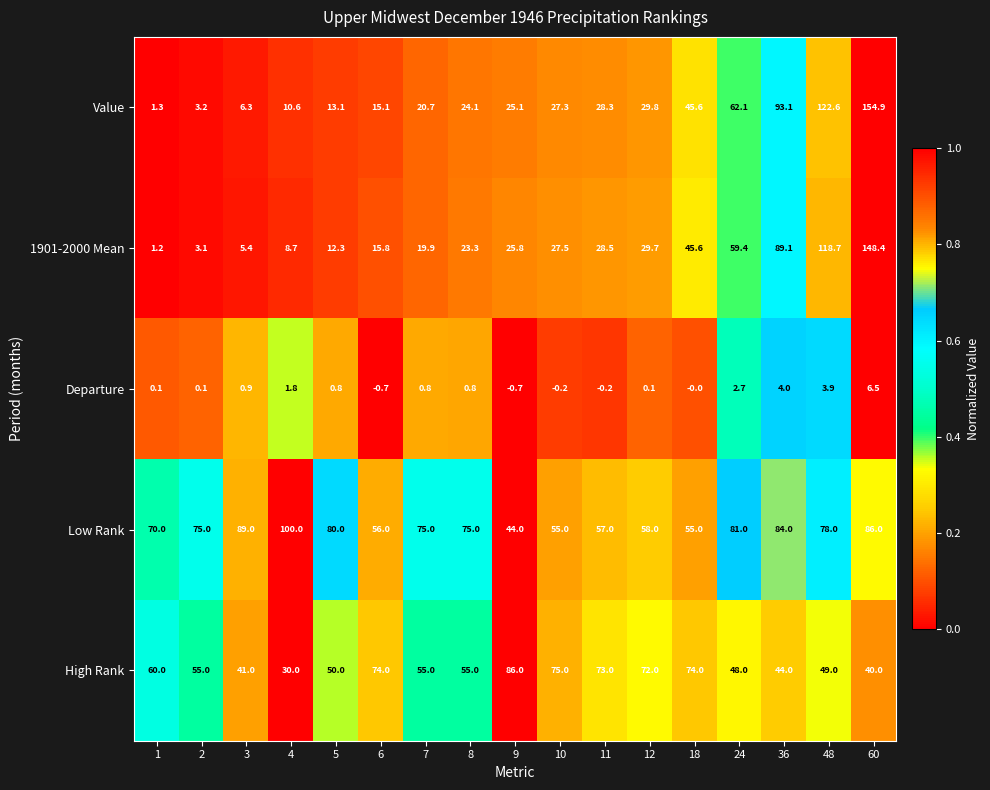

Which series has the largest total across all categories?

Low Rank